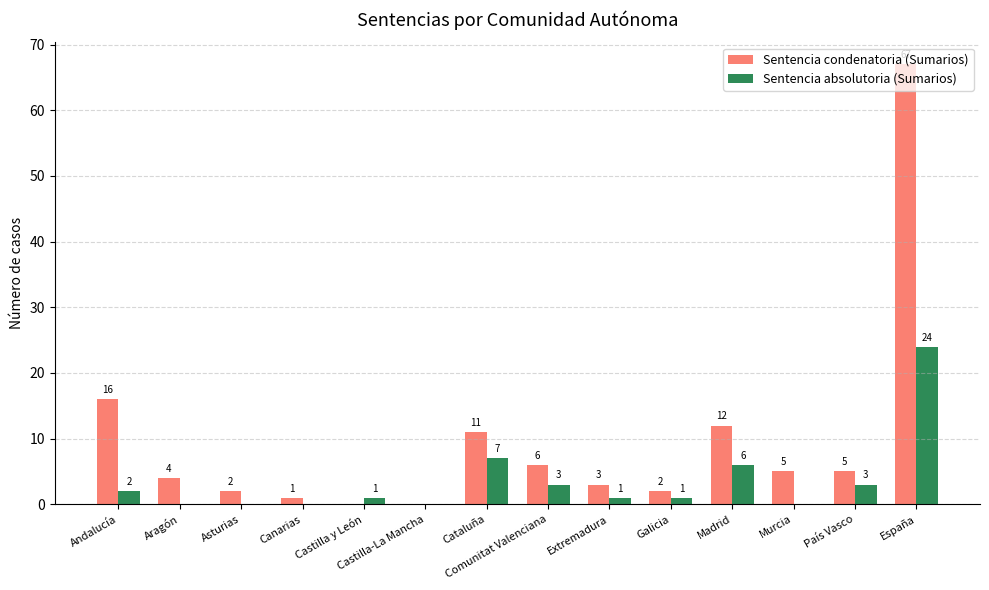

Reading left to right, transcribe all the data shown in this chart.

Sentencia condenatoria (Sumarios): Andalucía=16	Aragón=4	Asturias=2	Canarias=1	Castilla y León=0	Castilla-La Mancha=0	Cataluña=11	Comunitat Valenciana=6	Extremadura=3	Galicia=2	Madrid=12	Murcia=5	País Vasco=5	España=67
Sentencia absolutoria (Sumarios): Andalucía=2	Aragón=0	Asturias=0	Canarias=0	Castilla y León=1	Castilla-La Mancha=0	Cataluña=7	Comunitat Valenciana=3	Extremadura=1	Galicia=1	Madrid=6	Murcia=0	País Vasco=3	España=24